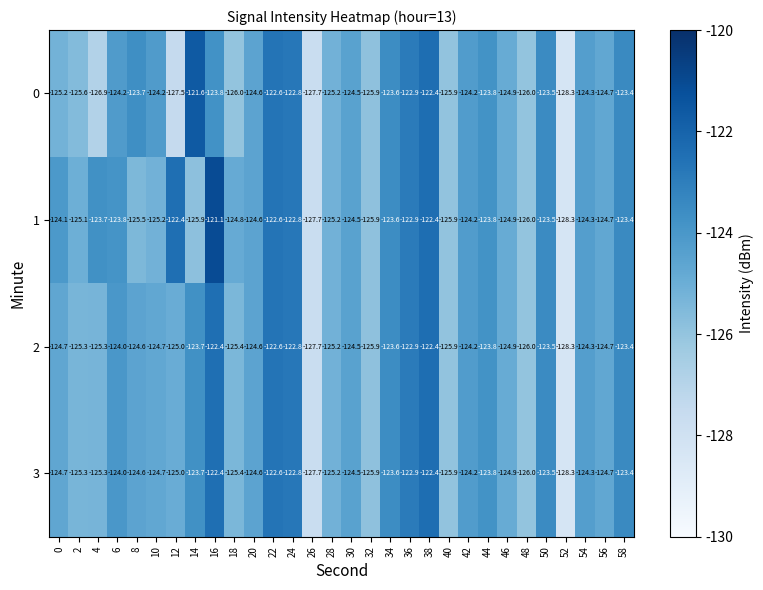

Is it true that 3 equals -163.1 at 16?

False